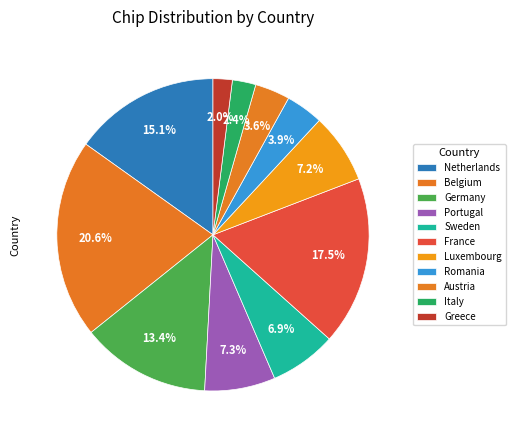

Which has a higher value, France or Sweden?

France